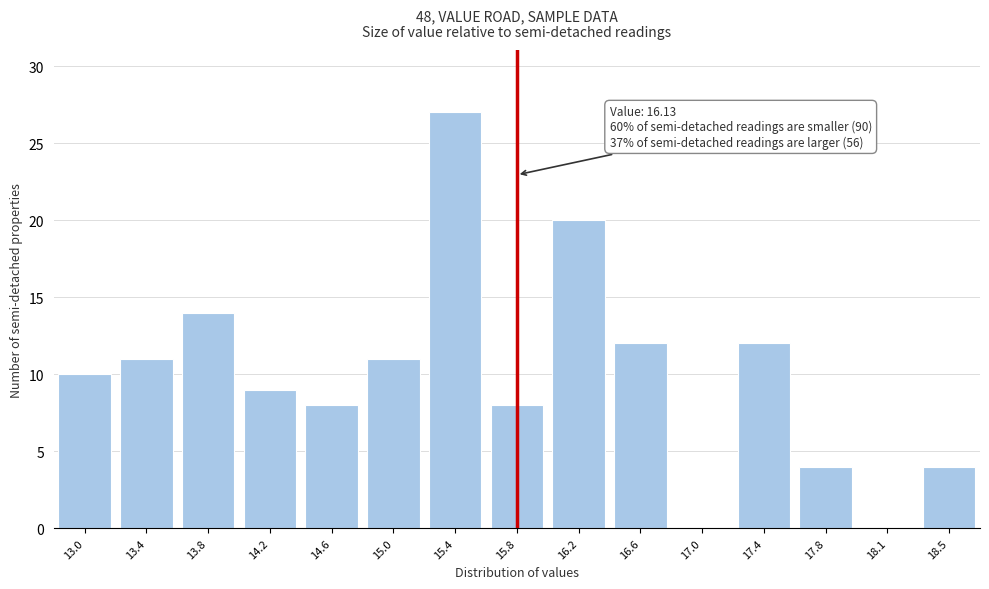

Reading left to right, what are all the values shown in this chart?

13.0=10	13.4=11	13.8=14	14.2=9	14.6=8	15.0=11	15.4=27	15.8=8	16.2=20	16.6=12	17.0=0	17.4=12	17.8=4	18.1=0	18.5=4